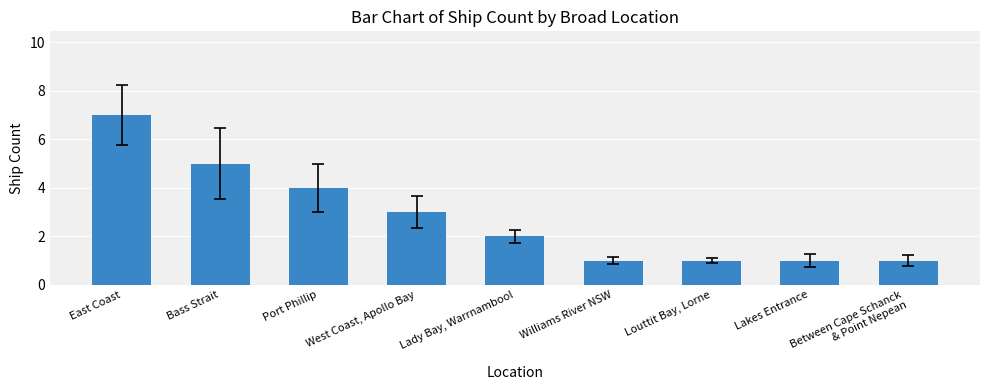

What is the difference between the second highest and minimum values?

4